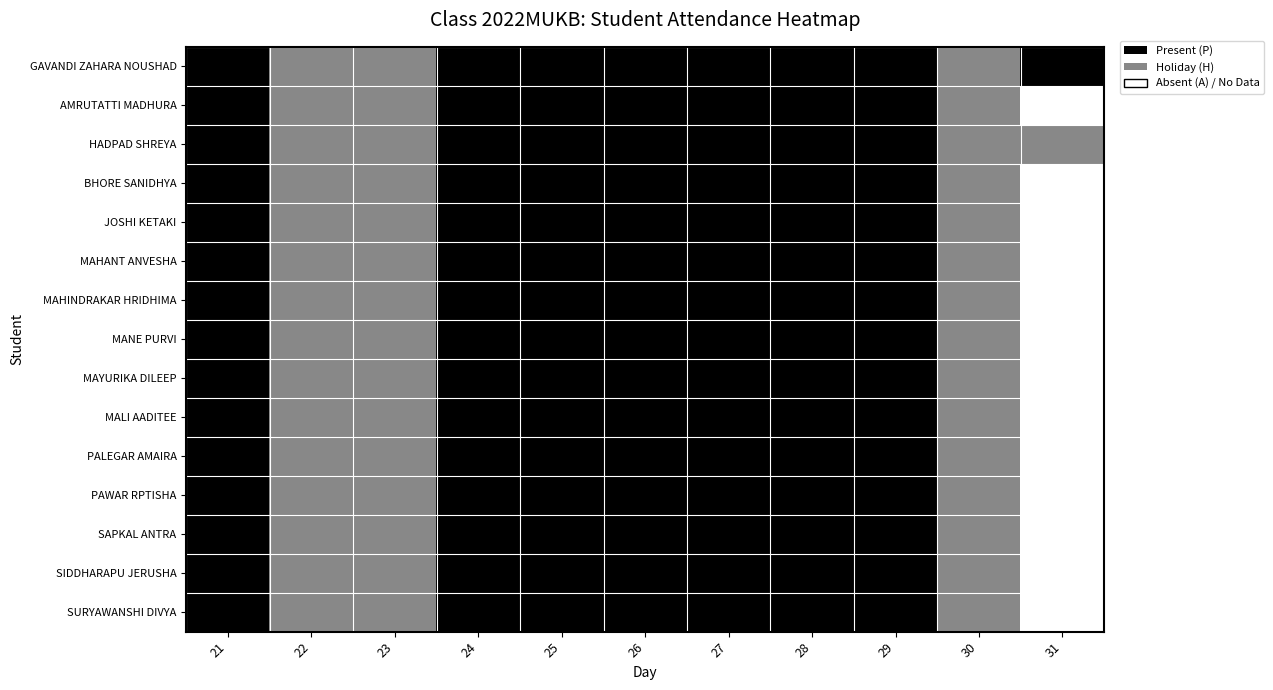

Which category has the lowest value across all series?

31